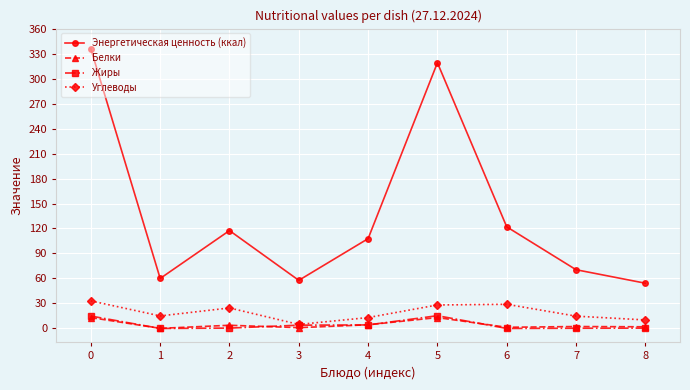

How many categories are shown in the chart?

9